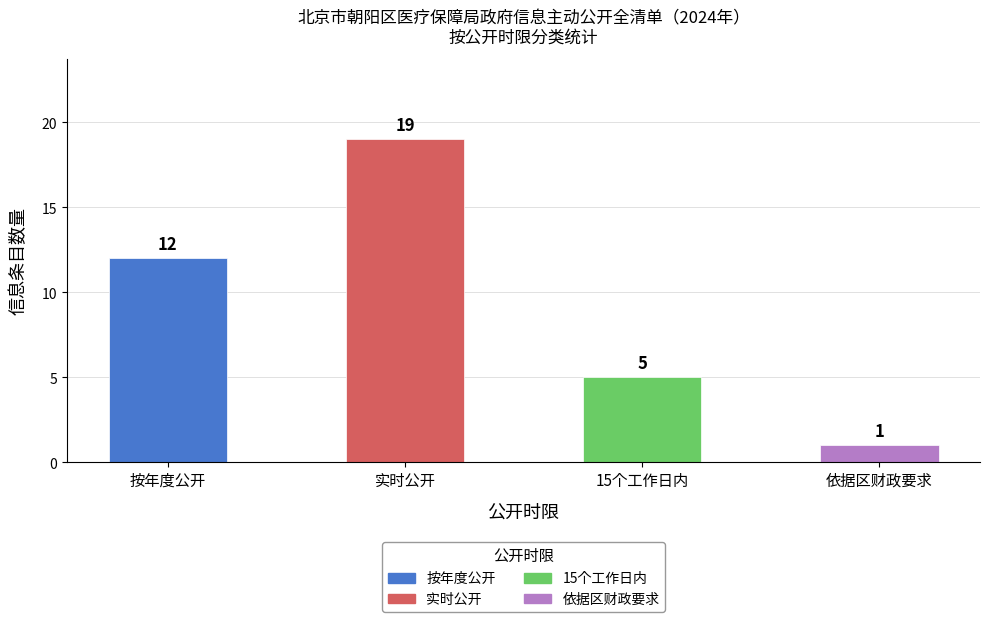

Which label corresponds to the smallest value in the chart?

依据区财政要求